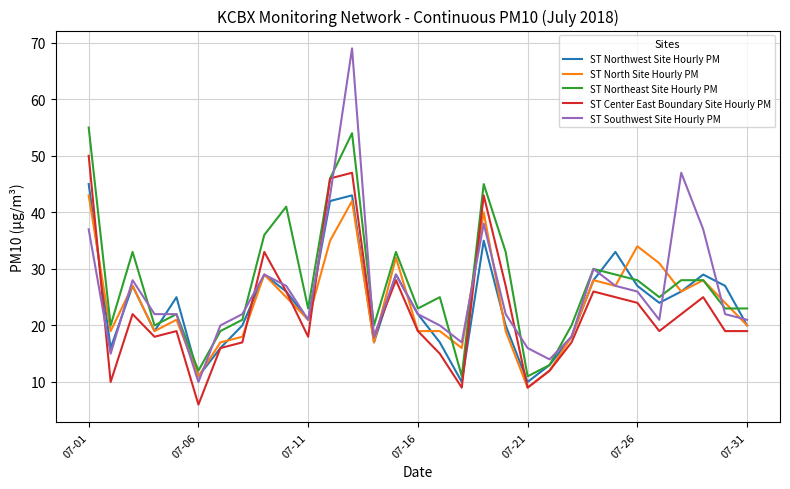

What is the maximum value for ST Northeast Site Hourly PM?

55